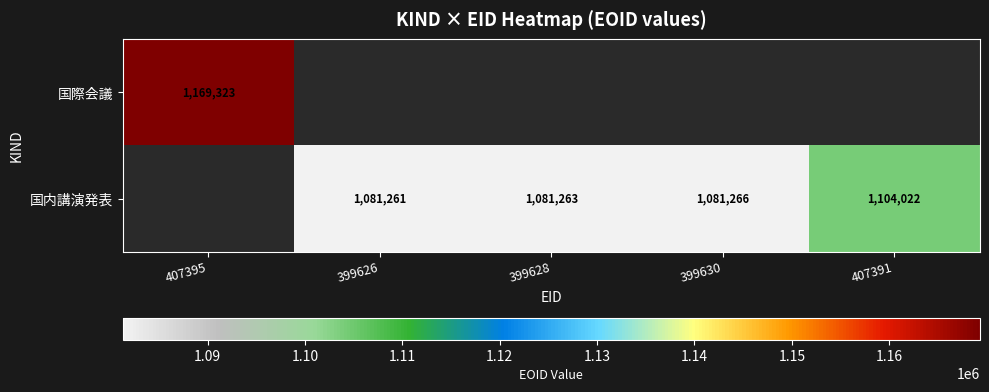

What is the difference between the 国内講演発表 values at 399630 and 399626?

5